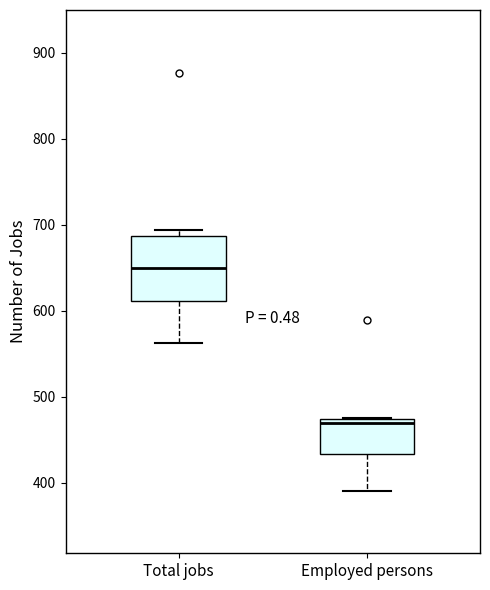

Reading left to right, read every box against the y-axis: the position of its median line, the range the box covers, and the ends of its whiskers. The values are not printed on the chart, so give them approximately, as read against the axis.

Total jobs: median 650, box 610 to 690, whiskers 560 to 690 (just above the box's upper edge)
Employed persons: median 470 (just below the box's upper edge), box 430 to 470, whiskers 390 to 480